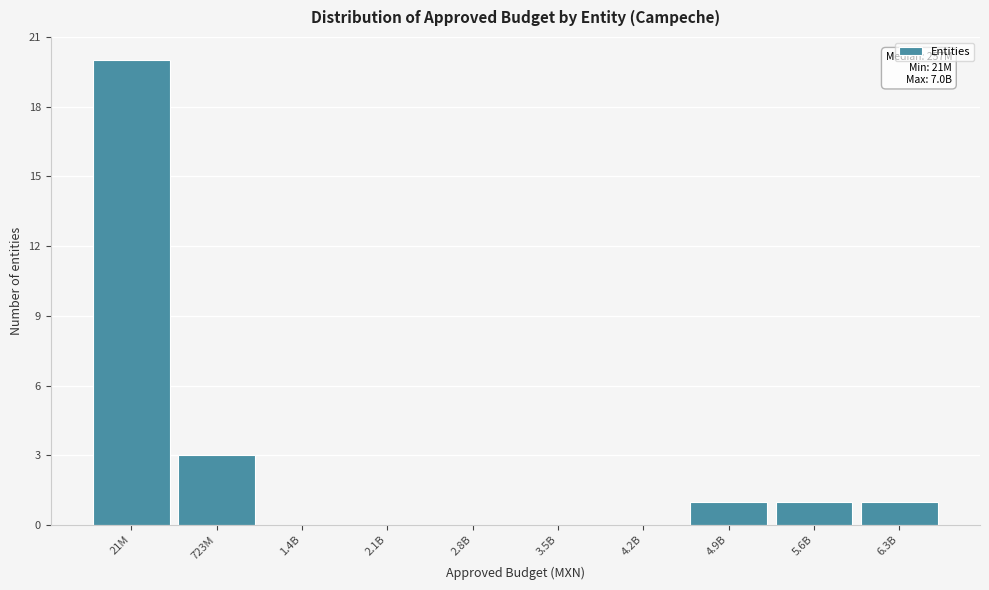

Reading left to right, transcribe all the data shown in this chart.

21M=20	723M=3	1.4B=0	2.1B=0	2.8B=0	3.5B=0	4.2B=0	4.9B=1	5.6B=1	6.3B=1